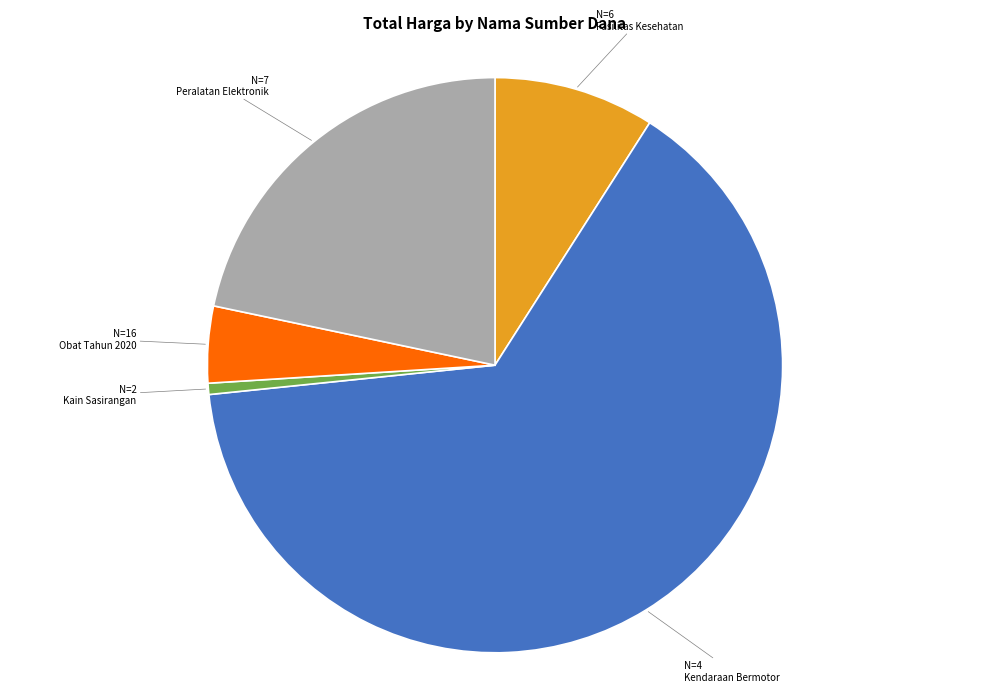

Is there a majority slice in this chart?

Yes